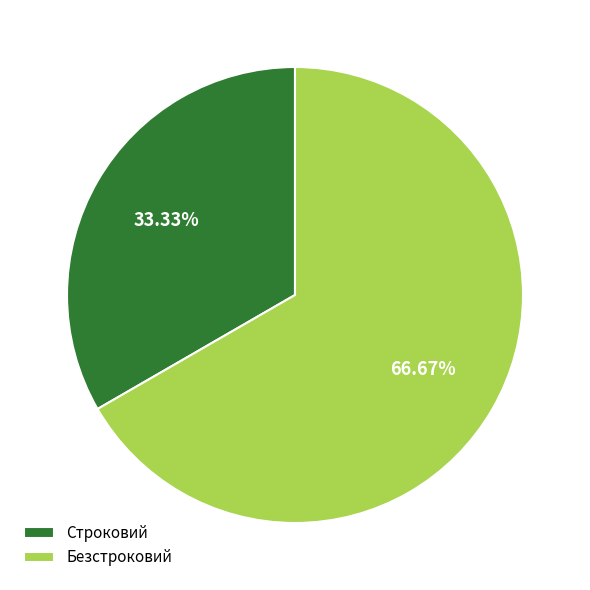

To the nearest percent, what is the combined percentage of Строковий and Безстроковий?

100%